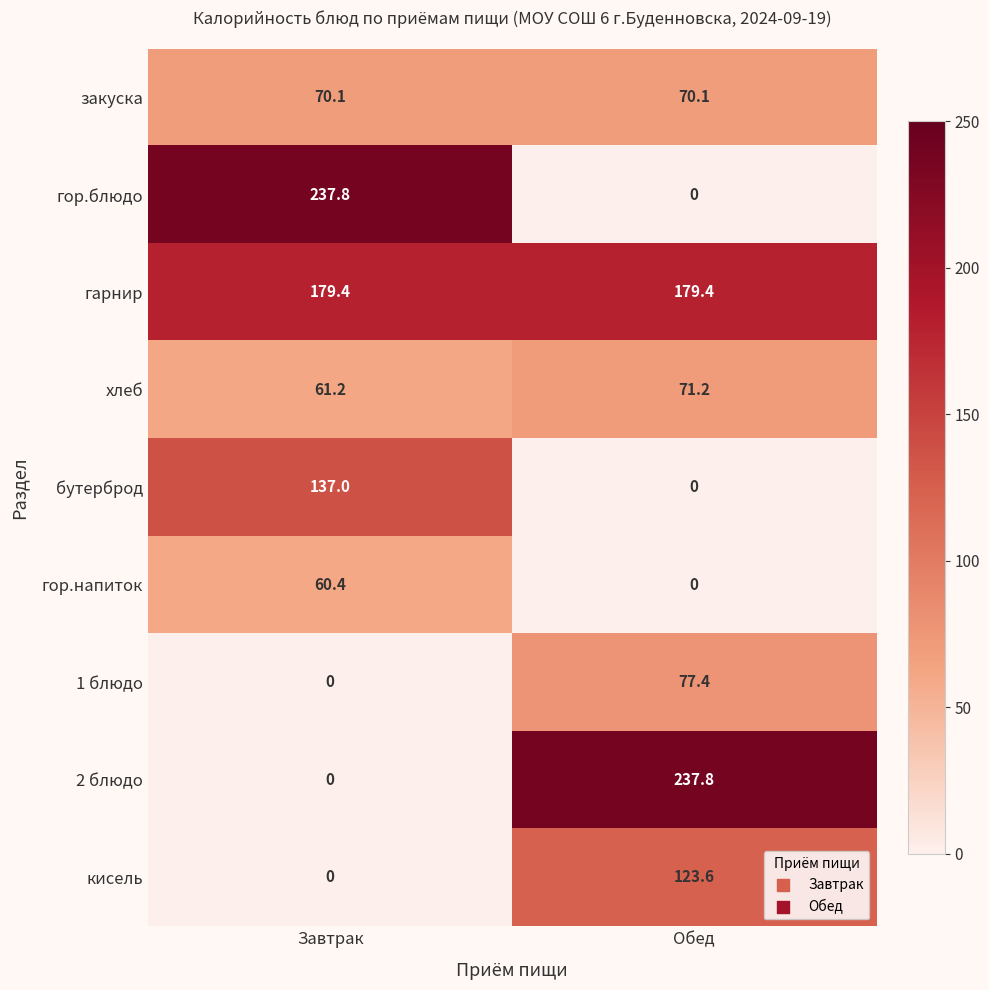

Which category has the lowest value in the 1 блюдо series?

Завтрак